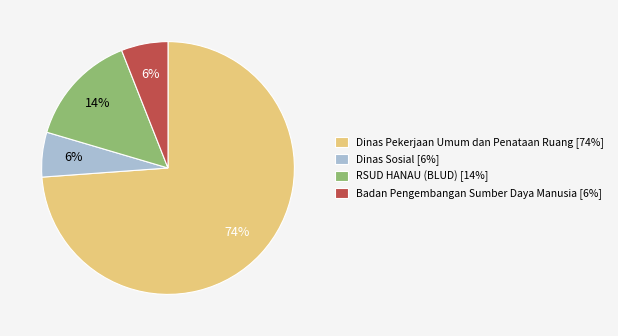

To the nearest percent, what is the average slice percentage?

25%